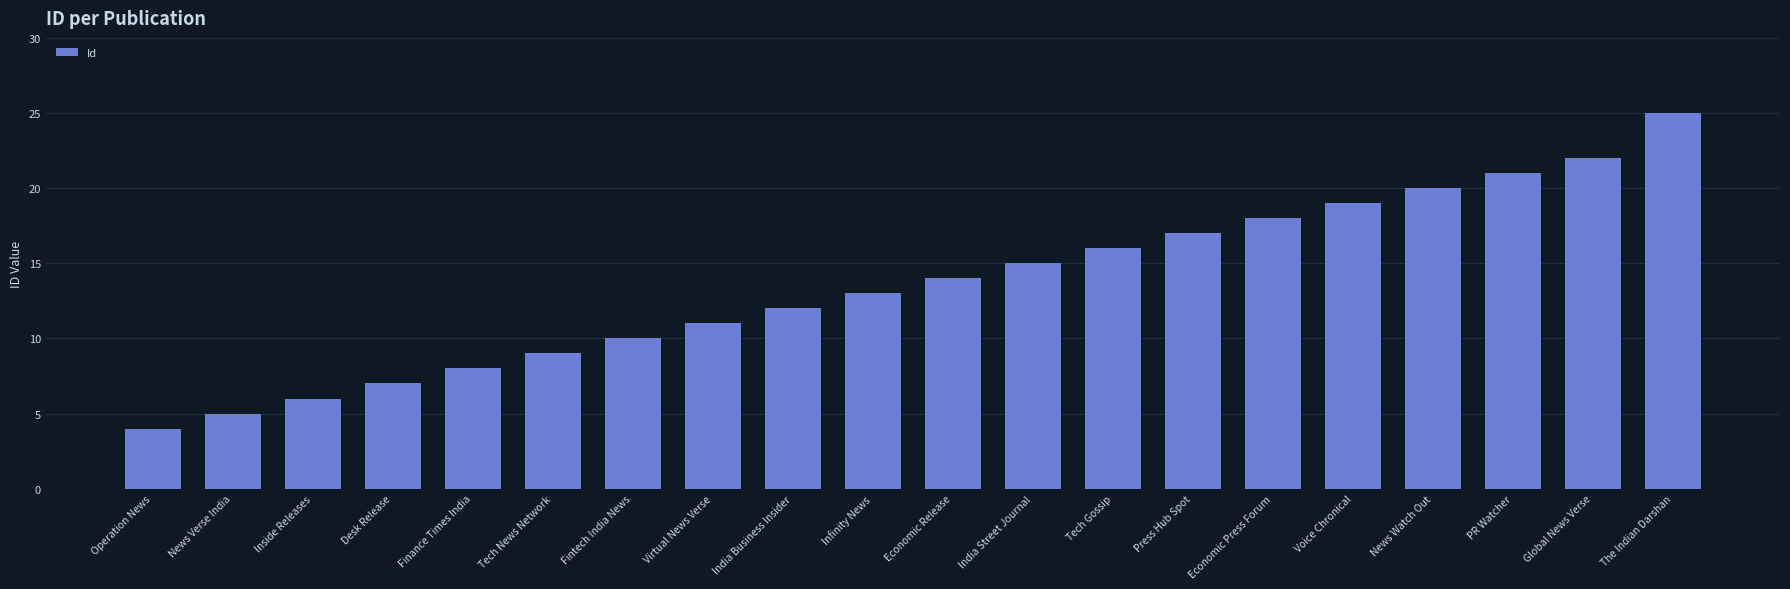

What is the sum of the values at Global News Verse and Tech Gossip?

38